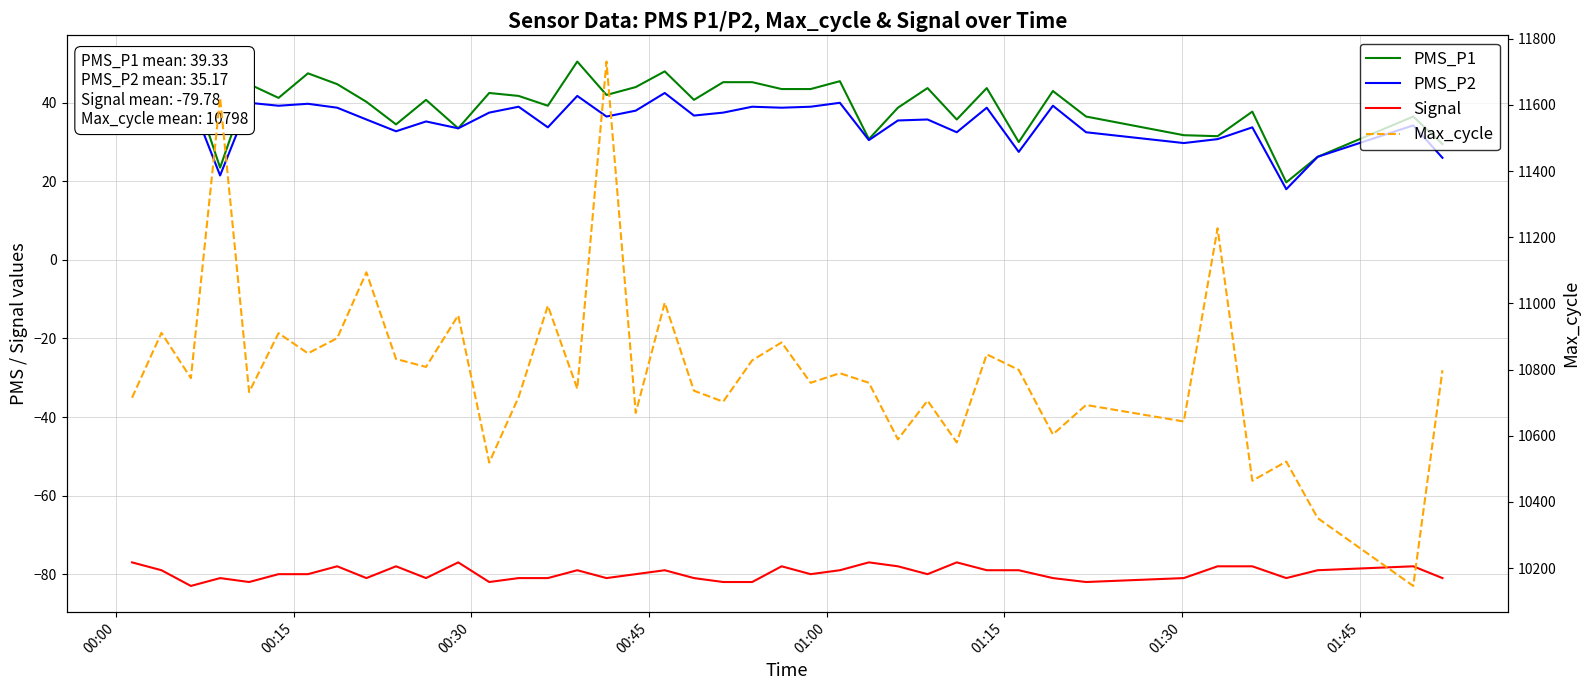

How many data points does each series have?

40